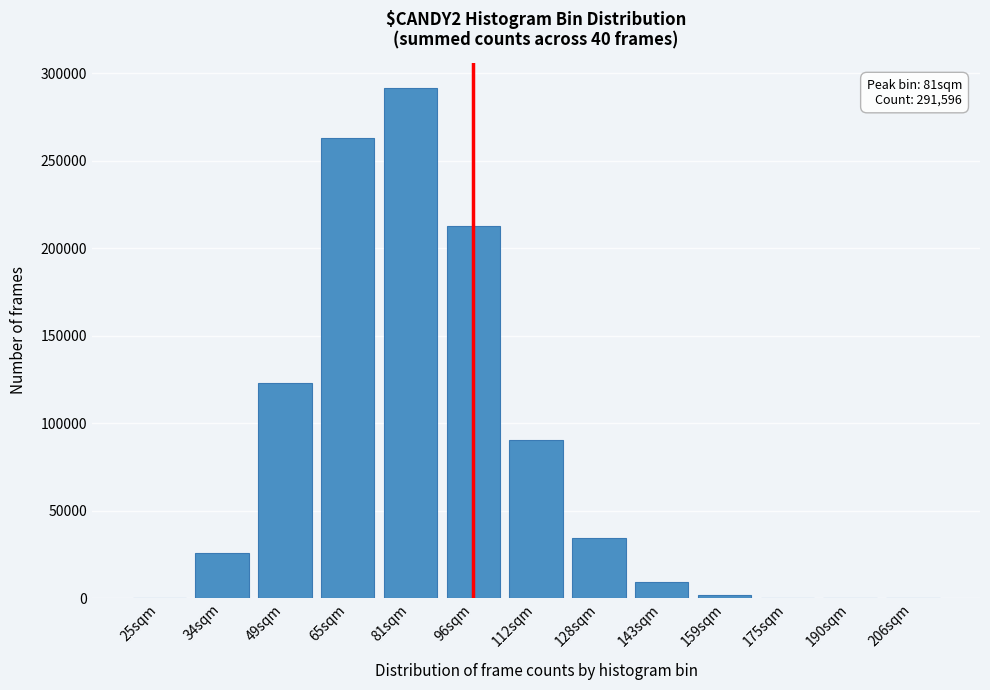

Where is the data nearest to the value 145802?

49sqm